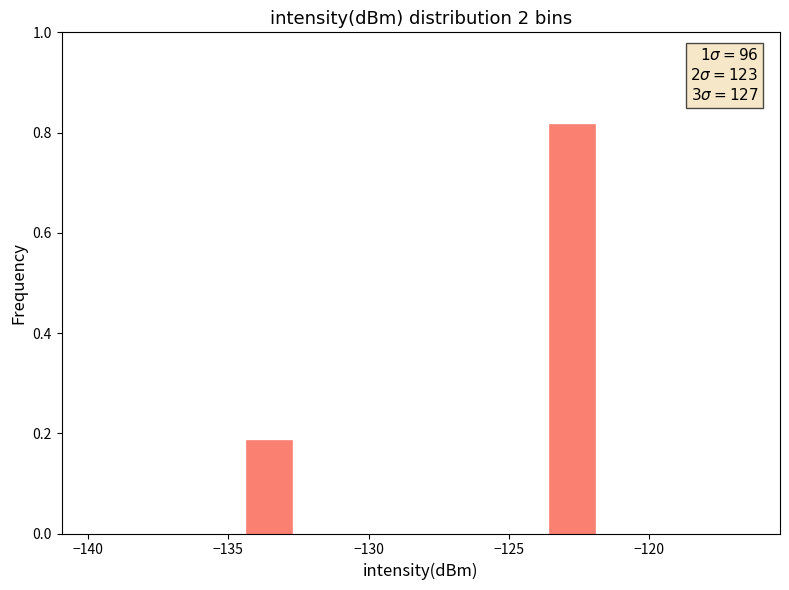

At which category does the chart reach its minimum across all series?

−135